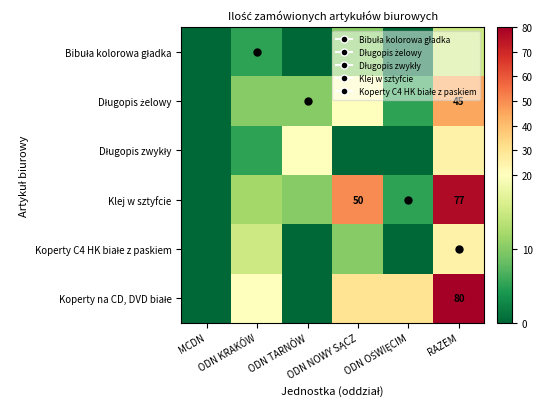

What is the highest value of the Długopis zwykły series?

25